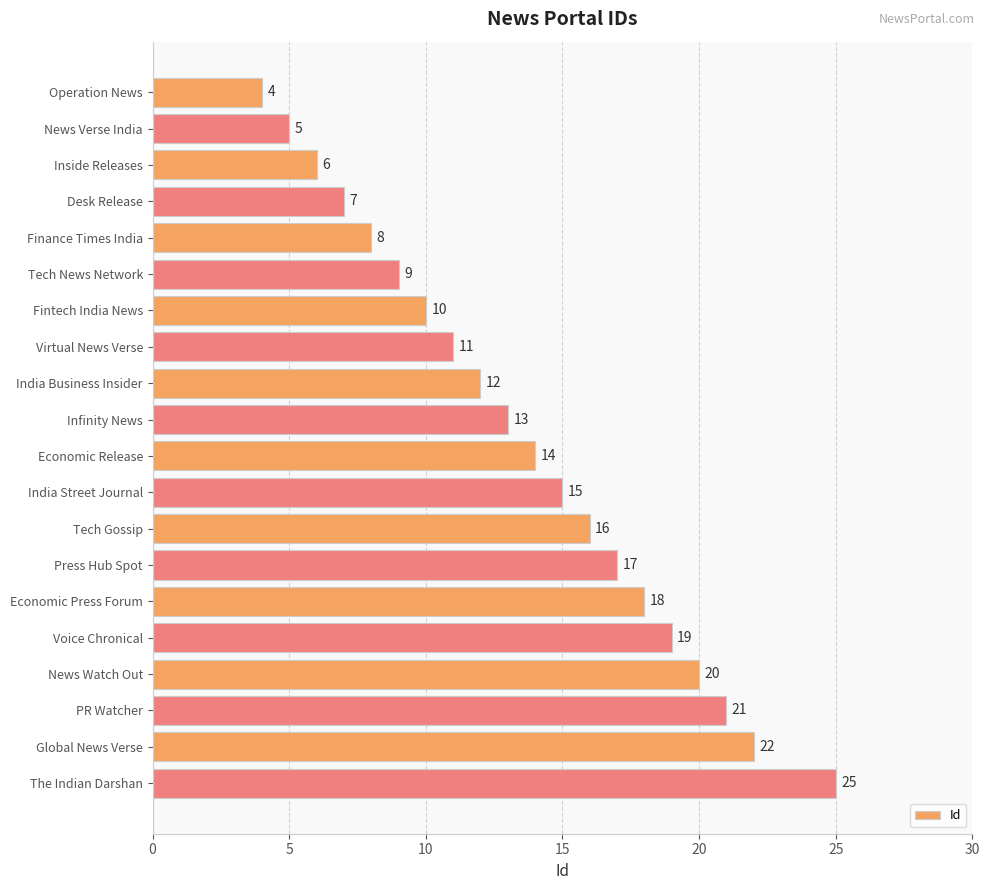

Reading bottom to top, list all the values displayed in this chart.

25	22	21	20	19	18	17	16	15	14	13	12	11	10	9	8	7	6	5	4